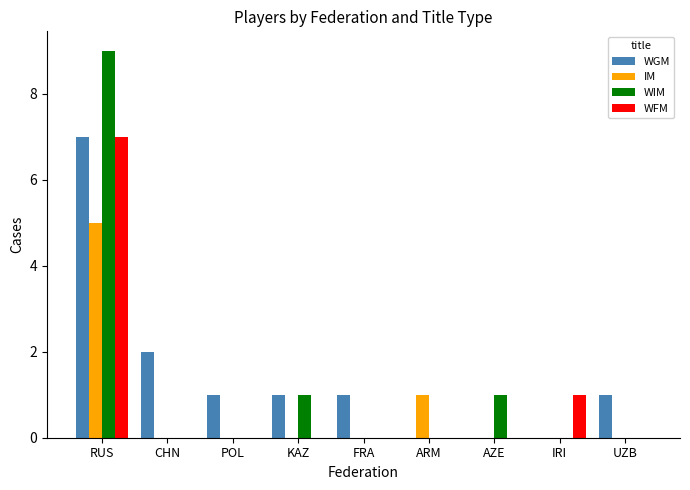

Count the number of categories in the chart.

9